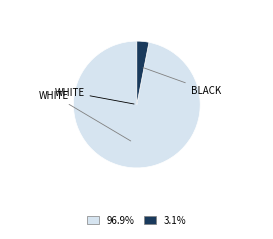

Does any single category account for the majority?

Yes